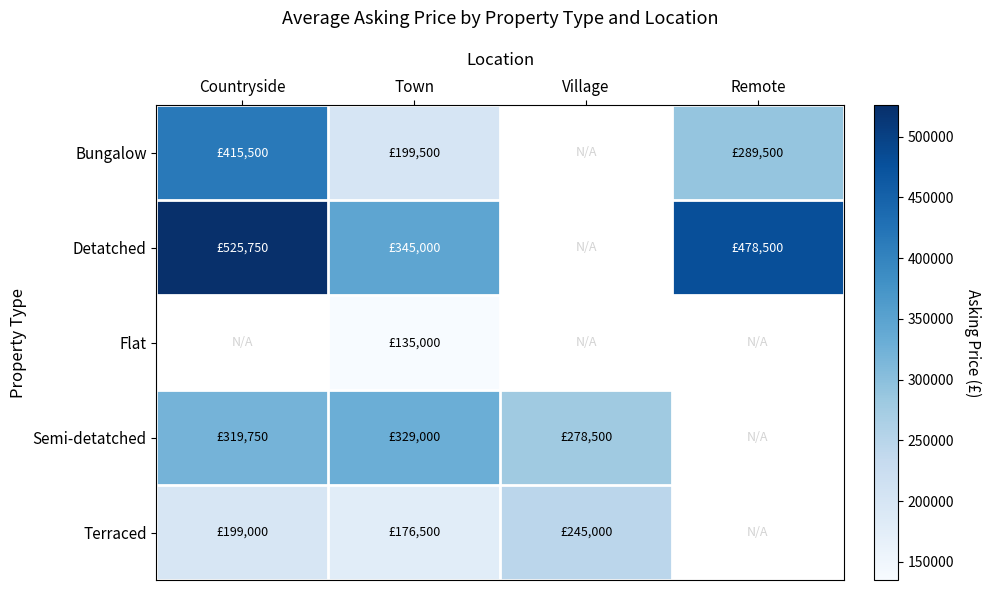

Count the number of categories in the chart.

4